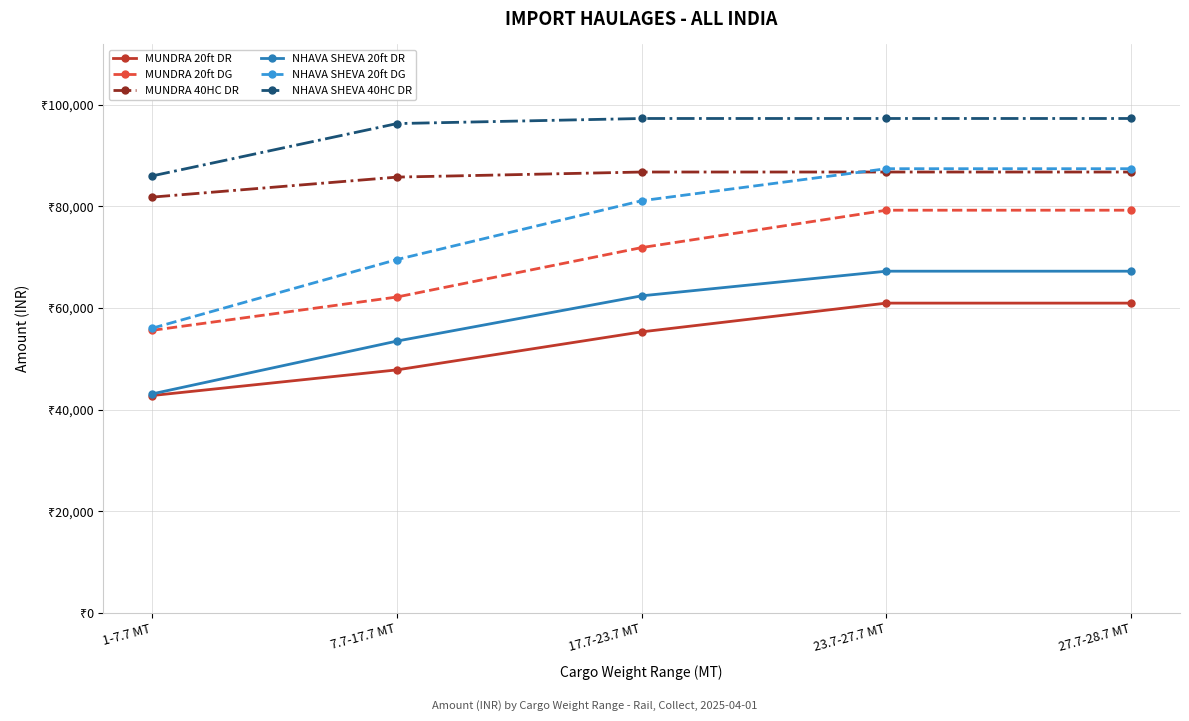

True or false: NHAVA SHEVA 40HC DR and MUNDRA 20ft DG cross at least once.

False